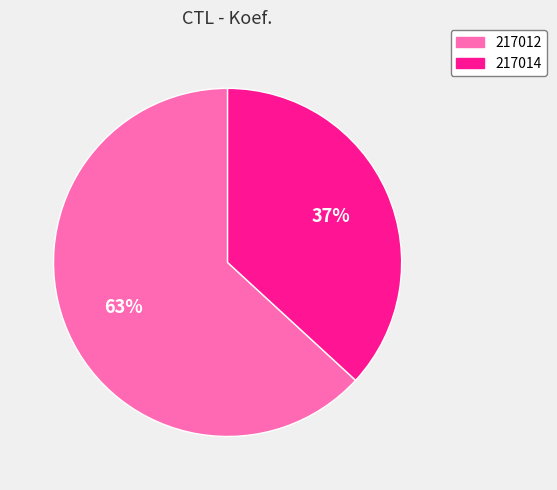

To the nearest percent, what percentage of the pie is 217012?

63%